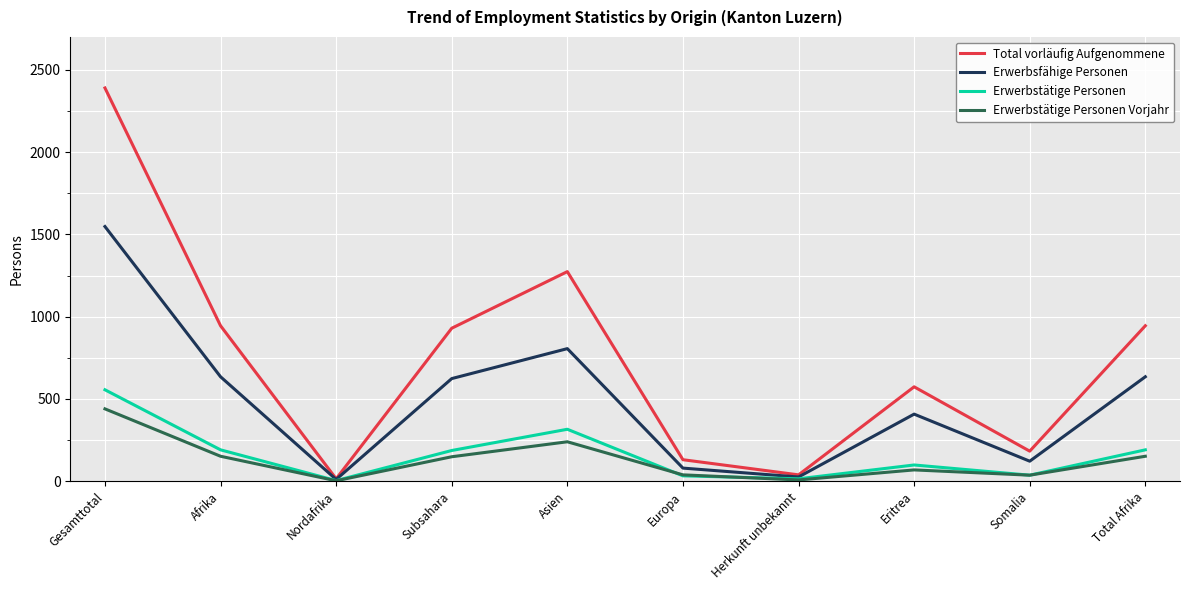

At which label does Total vorläufig Aufgenommene reach its minimum?

Nordafrika